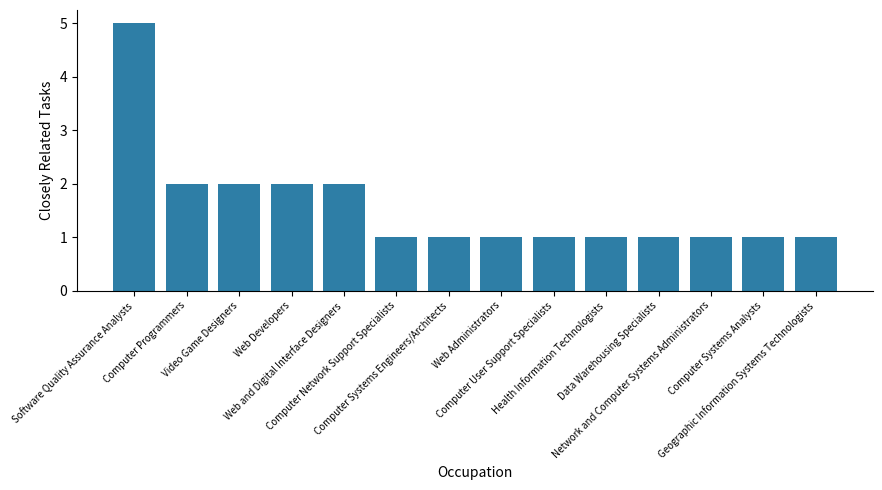

True or false: the data shows 1 at Web Developers.

False